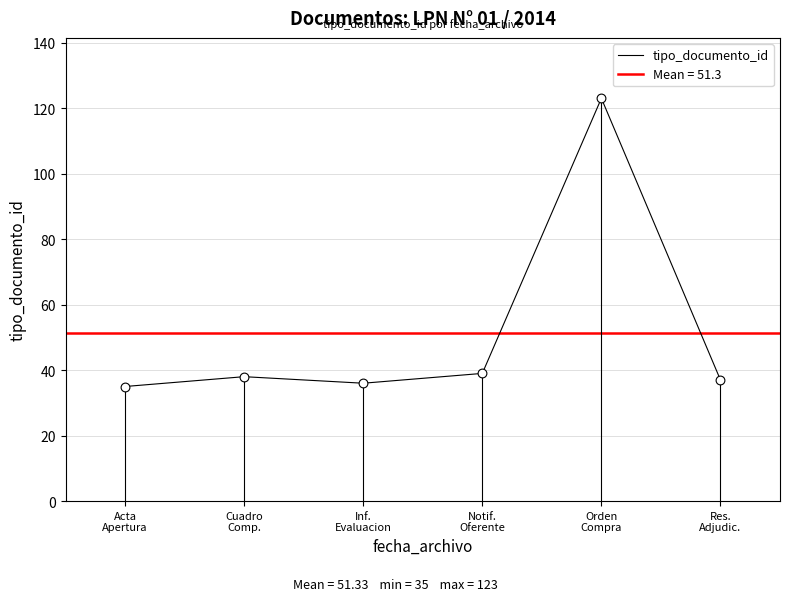

What is the ratio of the value at Notif.
Oferente to the value at Orden
Compra?

0.3